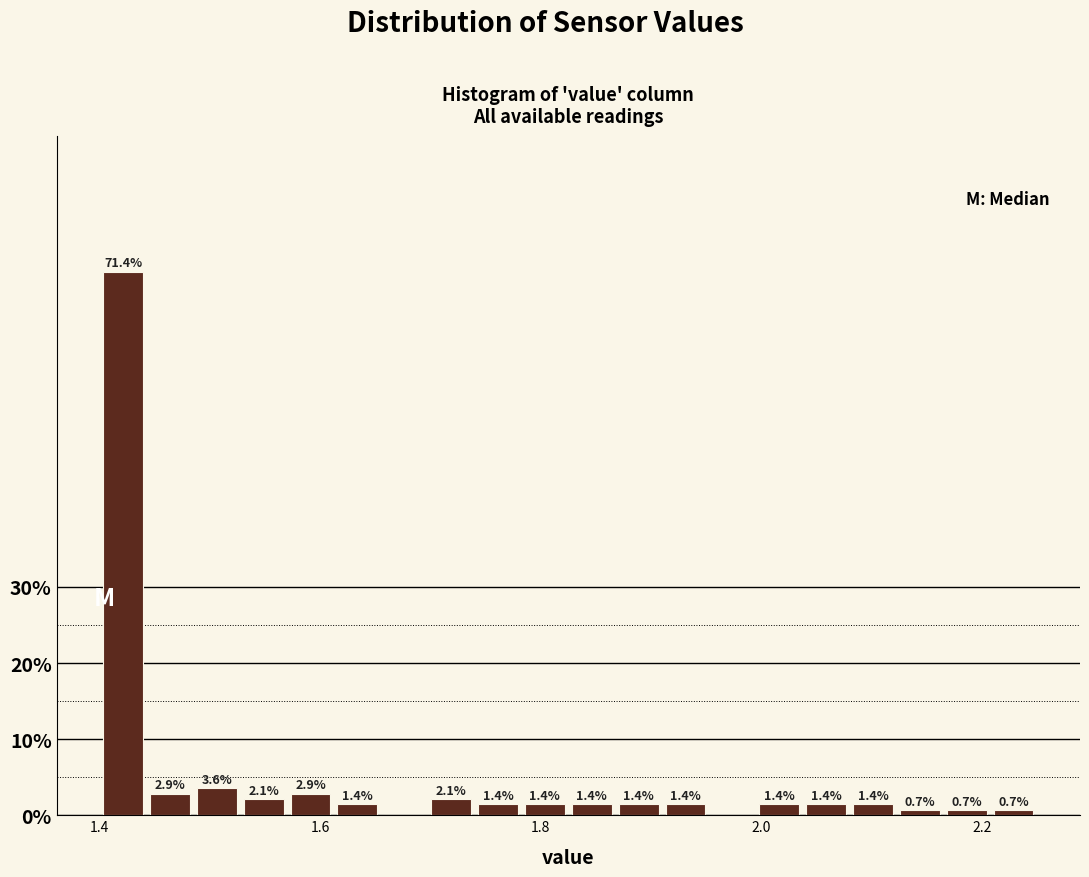

Read against the x-axis, roughly where is the centre of the tallest bar?

1.42